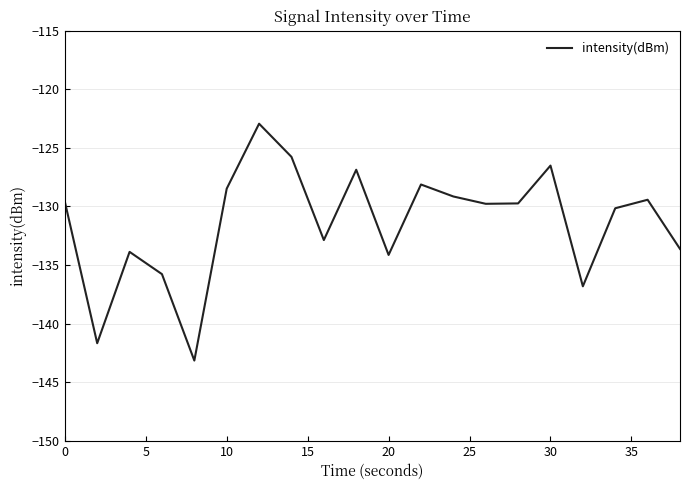

What is the smallest value displayed?

-143.2